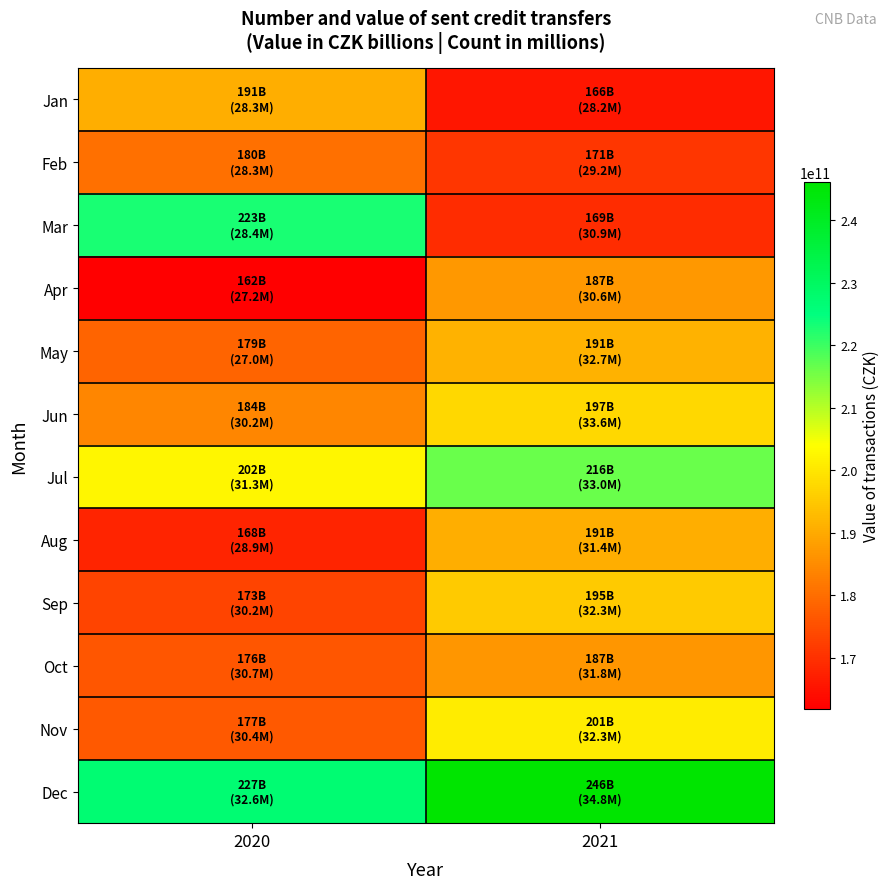

Reading left to right, what are all the values shown in this chart?

Jan: 2020=190687414855	2021=165639747451
Feb: 2020=180365526733	2021=170971362007
Mar: 2020=223002546858	2021=169083403209
Apr: 2020=161823309718	2021=187066834789
May: 2020=178559484721	2021=191250965869
Jun: 2020=184144300382	2021=197425287826
Jul: 2020=202432722648	2021=216211877595
Aug: 2020=167826663795	2021=190634327940
Sep: 2020=173201645137	2021=195196533864
Oct: 2020=176302136629	2021=186760780318
Nov: 2020=176659443655	2021=200832943815
Dec: 2020=227043708511	2021=246096626498